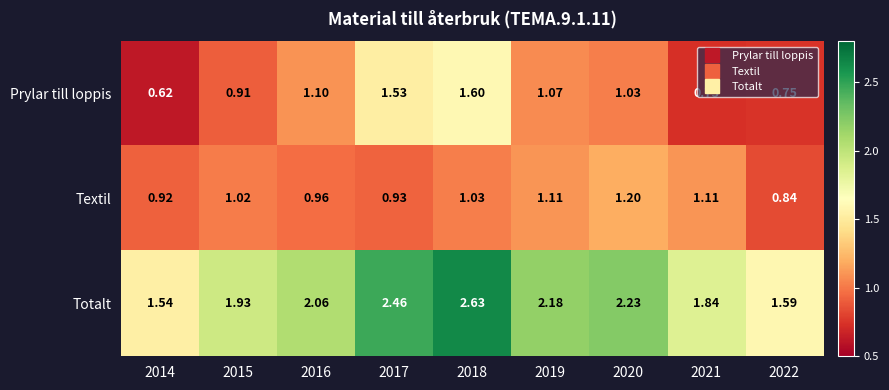

Which series has the largest total across all categories?

Totalt